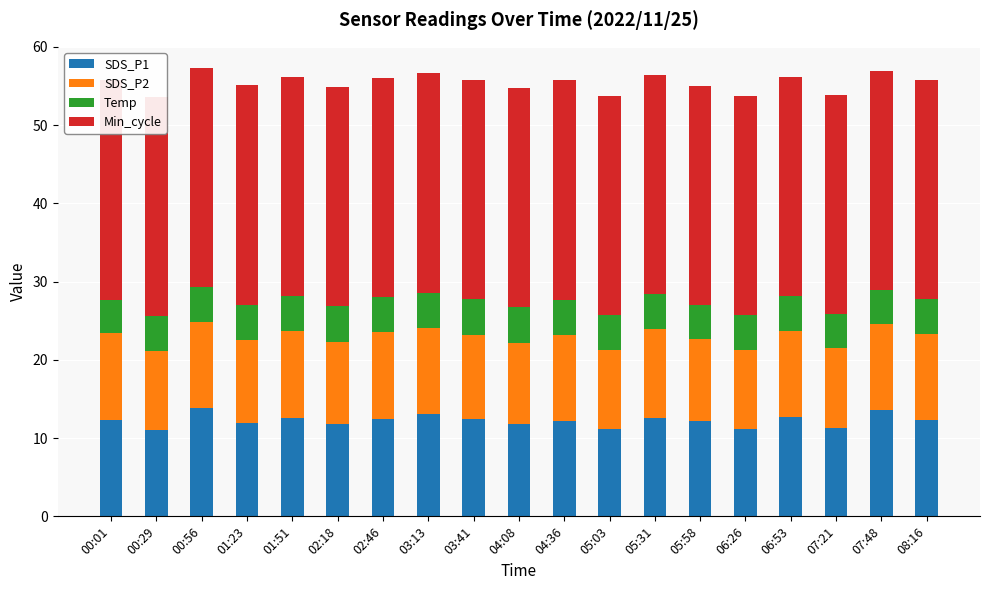

Count the number of categories in the chart.

19